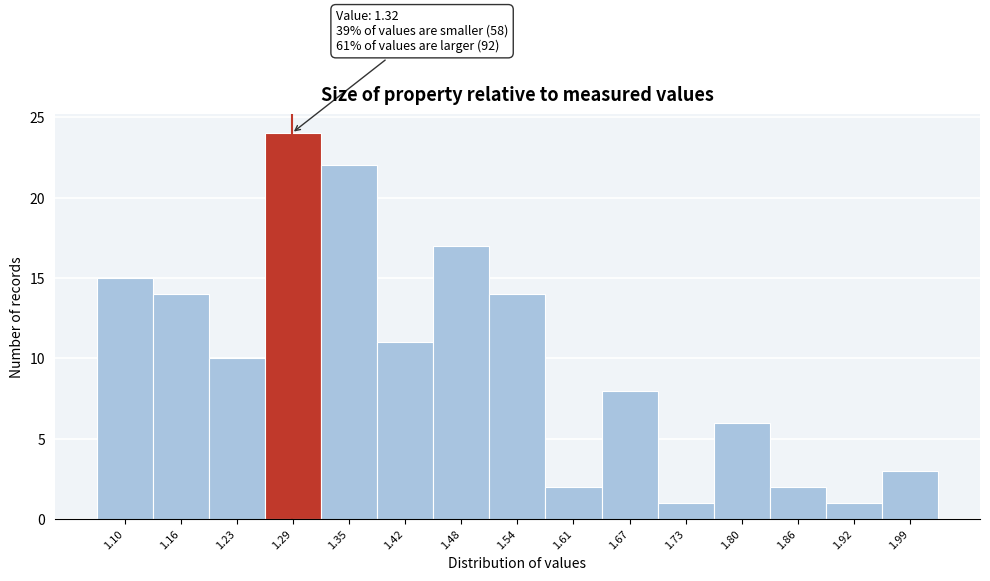

Reading left to right, what are all the values shown in this chart?

1.10=15	1.16=14	1.23=10	1.29=24	1.35=22	1.42=11	1.48=17	1.54=14	1.61=2	1.67=8	1.73=1	1.80=6	1.86=2	1.92=1	1.99=3